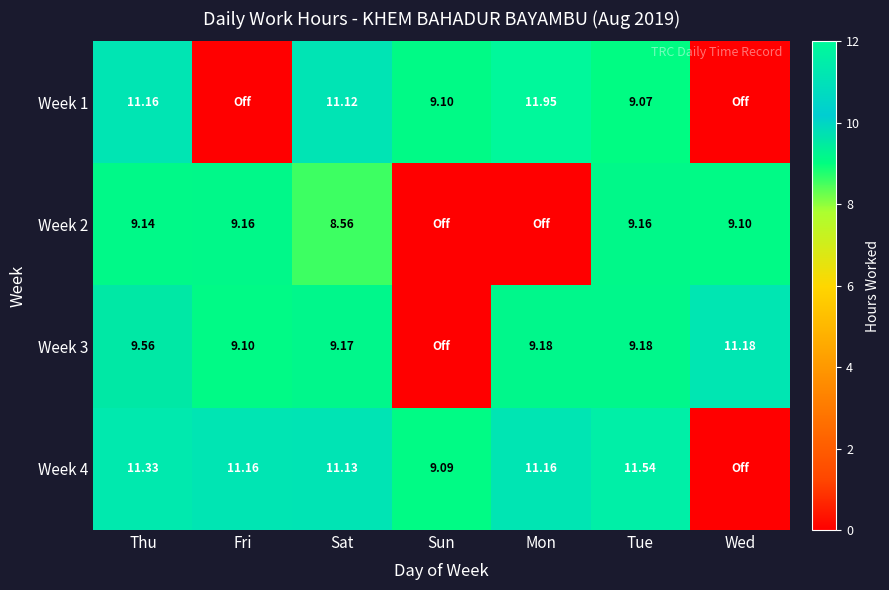

At which label does Week 4 reach its minimum?

Wed